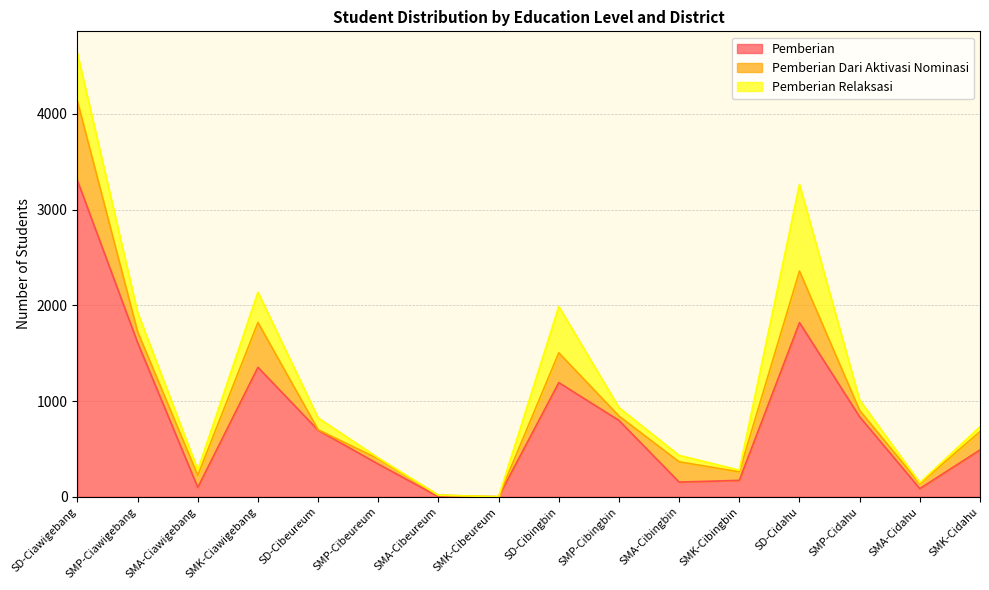

Does the chart have visible grid lines?

Yes